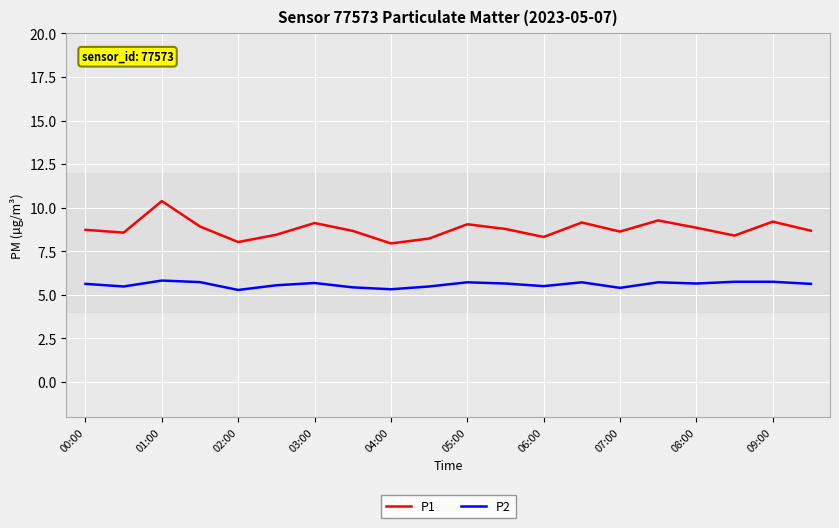

List the series in order of their peak value, highest first.

P1, P2